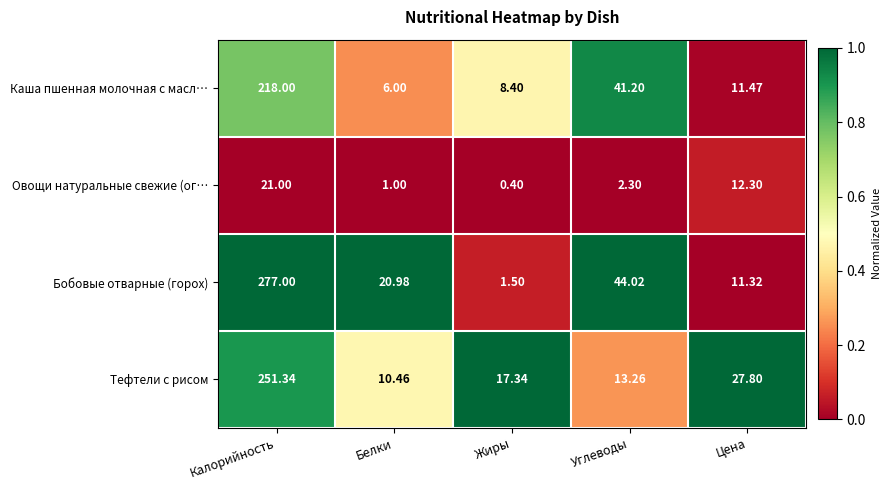

At which category is the sum across all series the highest?

Калорийность